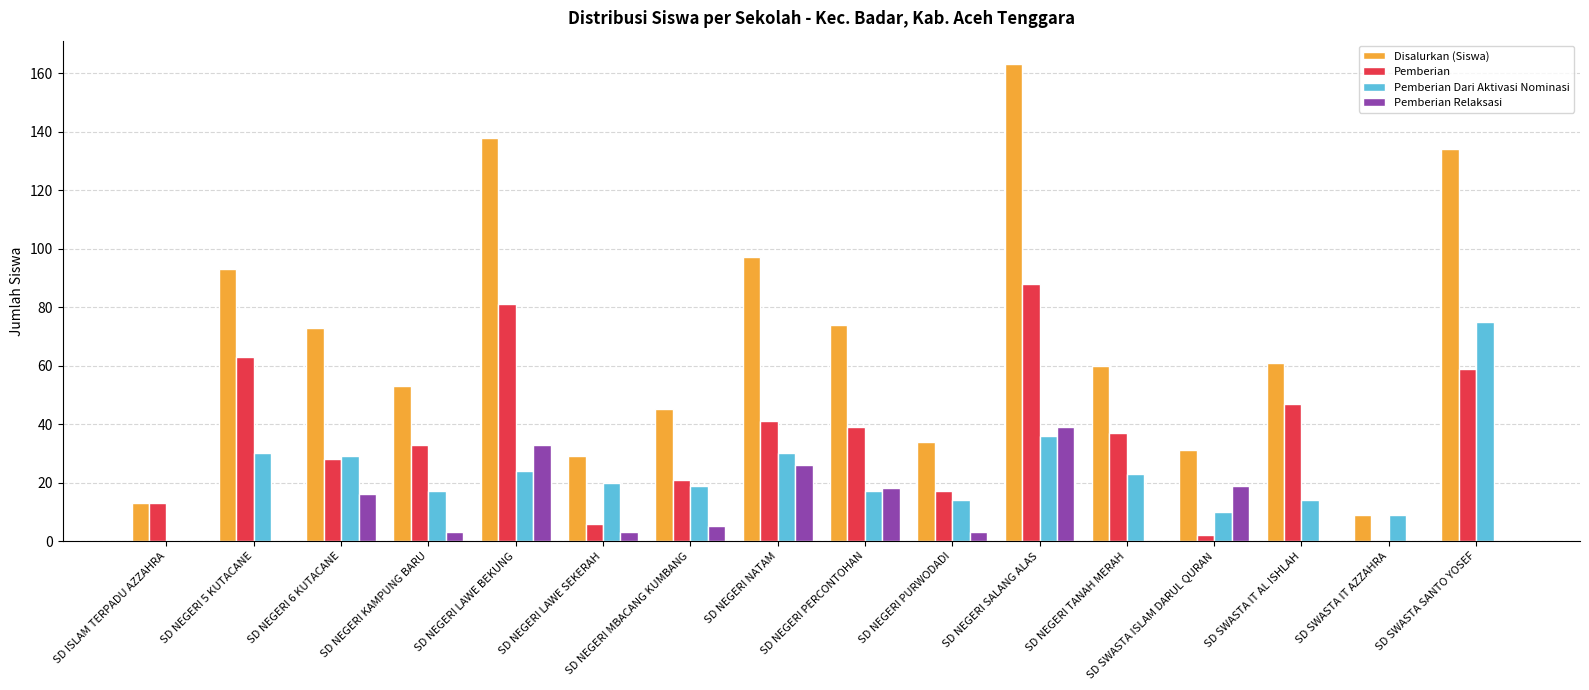

Which category has the highest value in the Pemberian series?

SD NEGERI SALANG ALAS